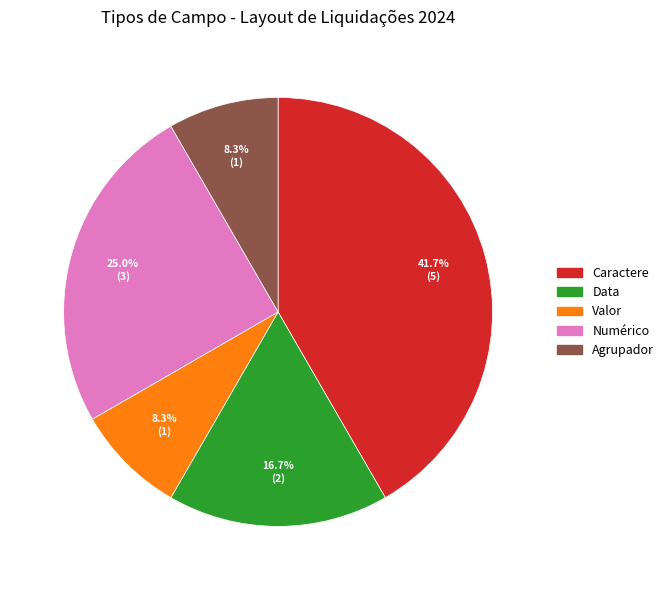

What percentage do Valor and Numérico together represent?

33.3%